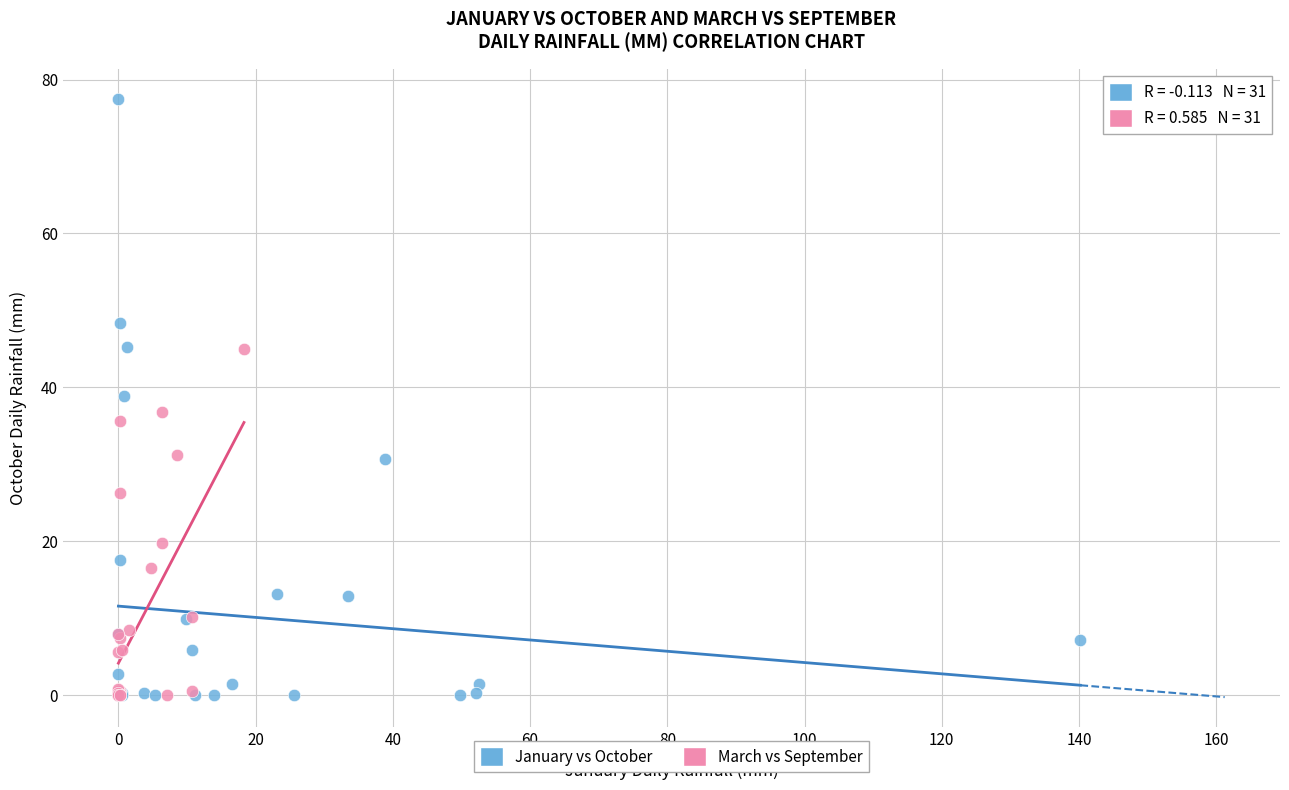

Which series contains the highest Y value?

January vs October